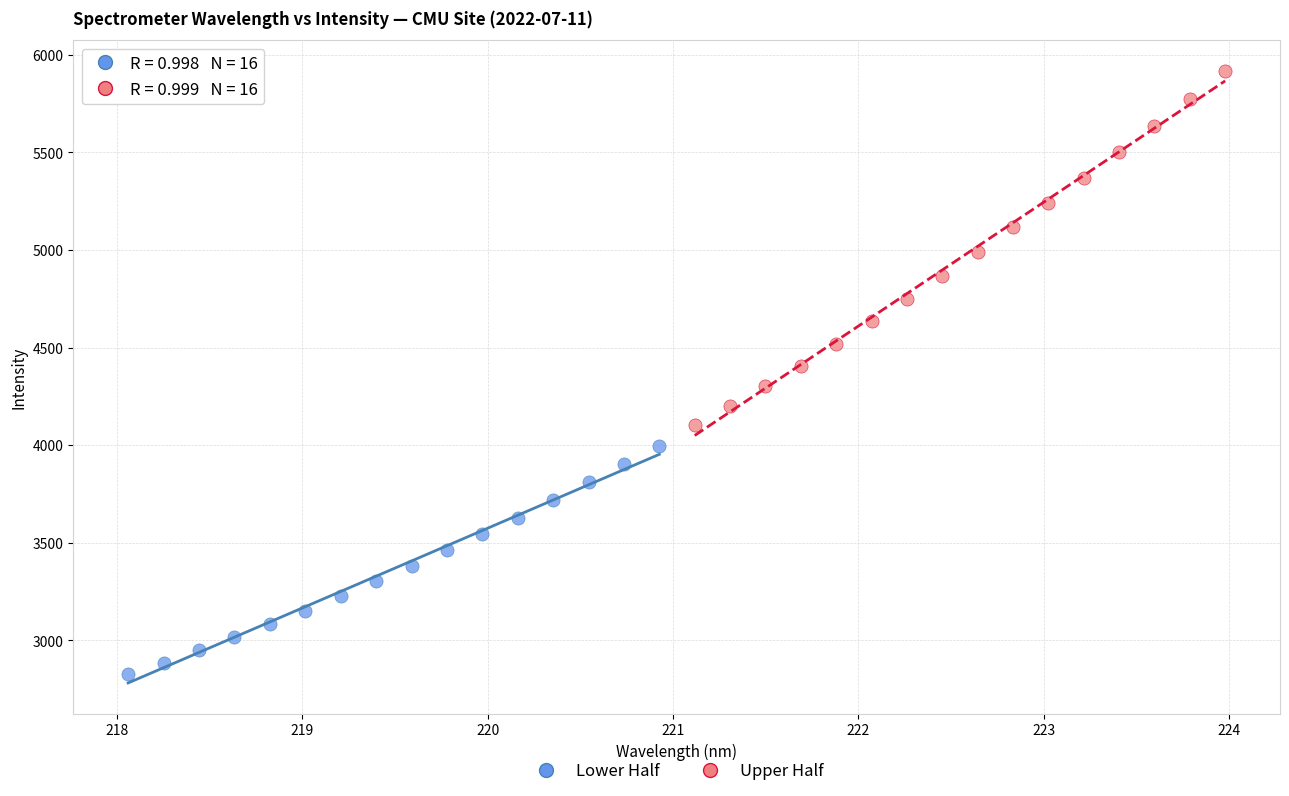

Which series has the widest spread of Y values?

Upper Half